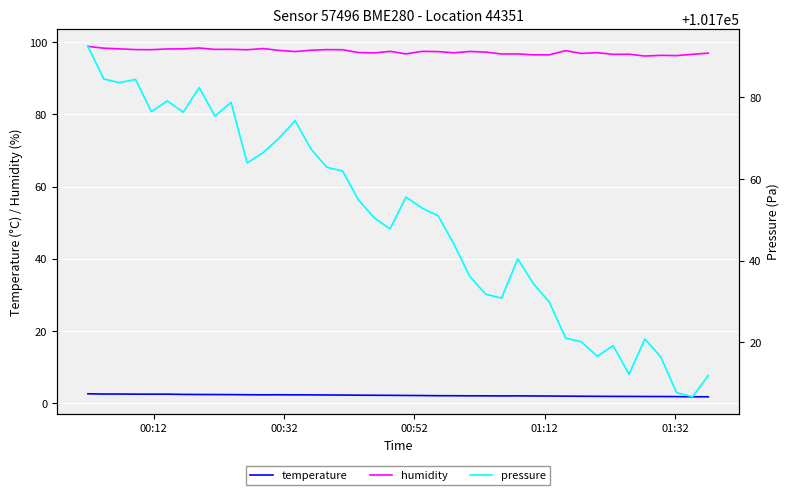

True or false: temperature and humidity cross at least once.

False